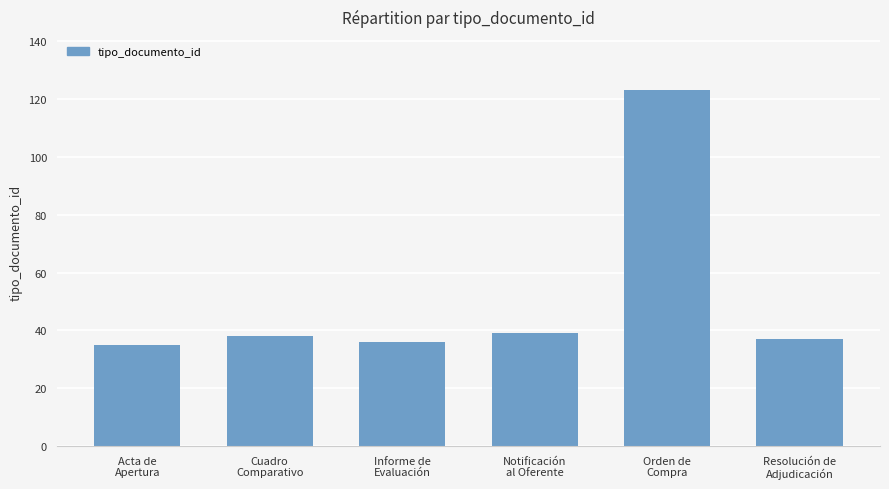

What is the ratio of the value at Informe de
Evaluación to the value at Resolución de
Adjudicación?

1.0